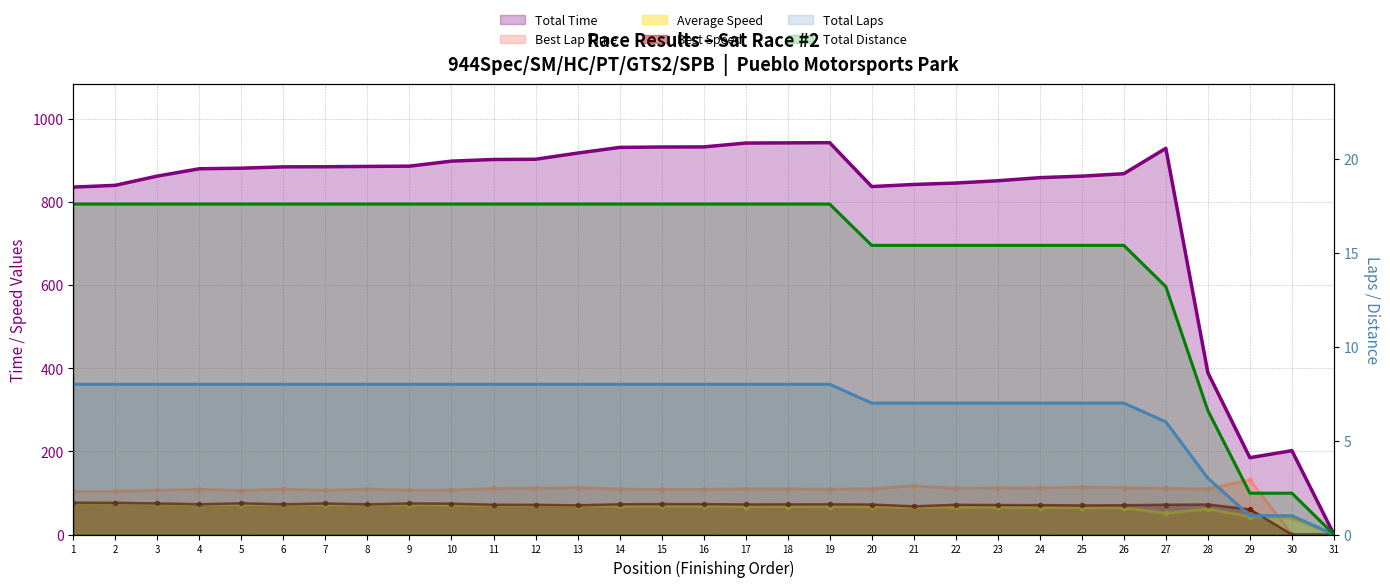

Between 19 and 29, which series saw the biggest shift?

Total Time